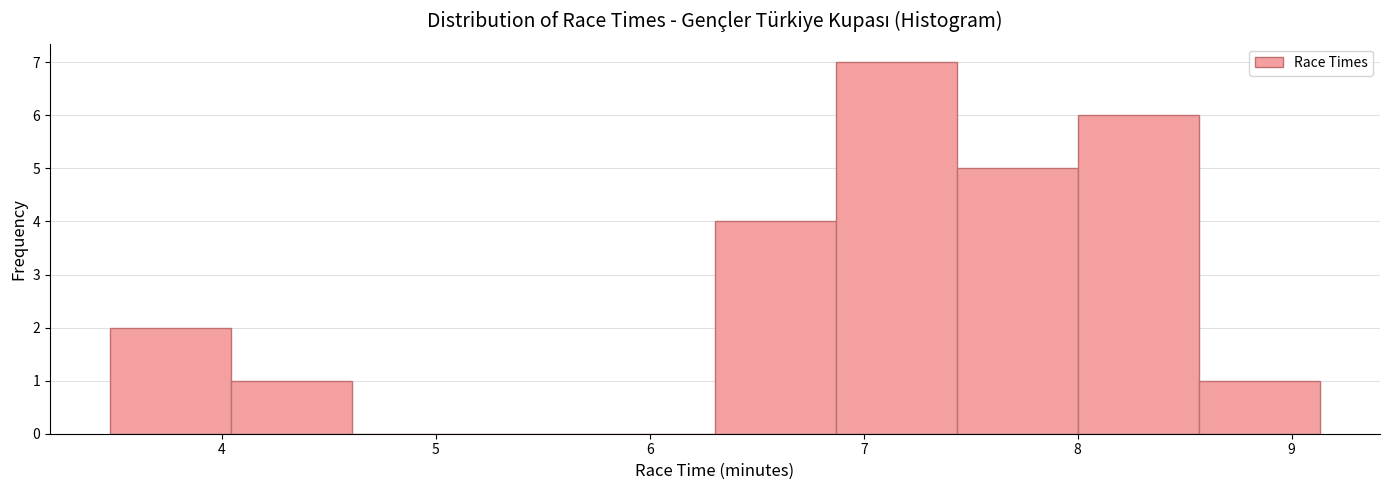

What is the height of the bar covering 7.4 to 8.0 on the x-axis? Neither the bar edges nor the heights are printed on the chart, so give them approximately, as read against the axes.

5